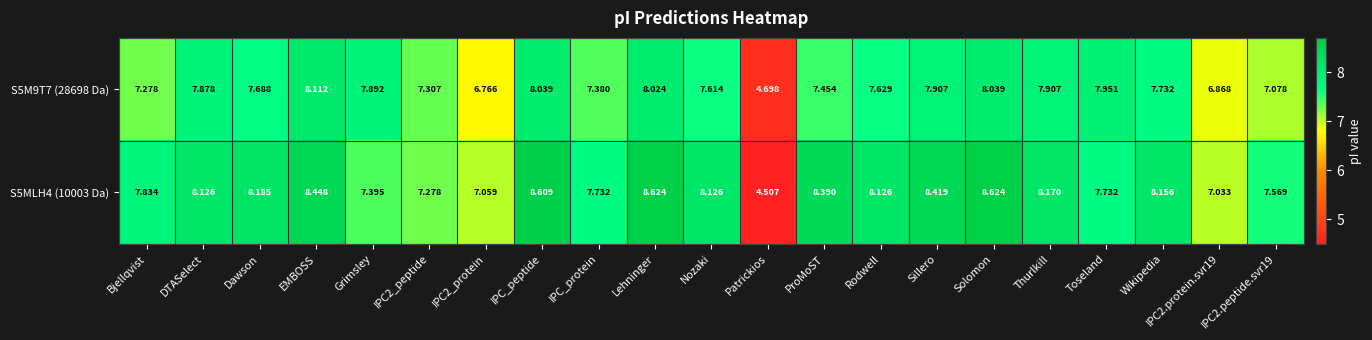

At how many categories does at least one series exceed 7?

20